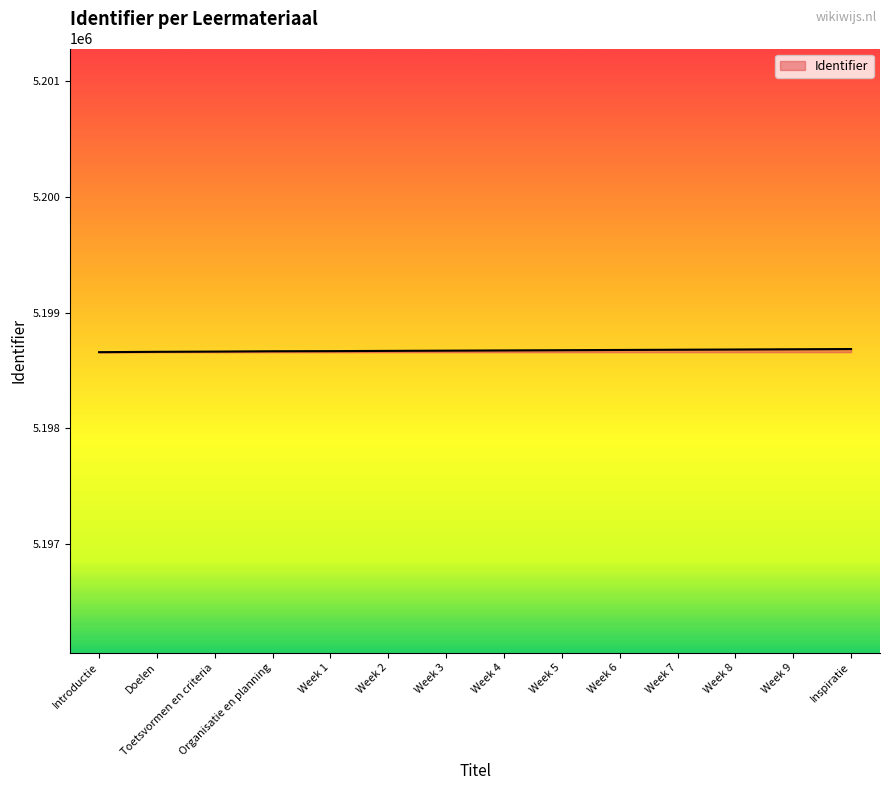

The value at Week 7 is 5198678. True or false?

True